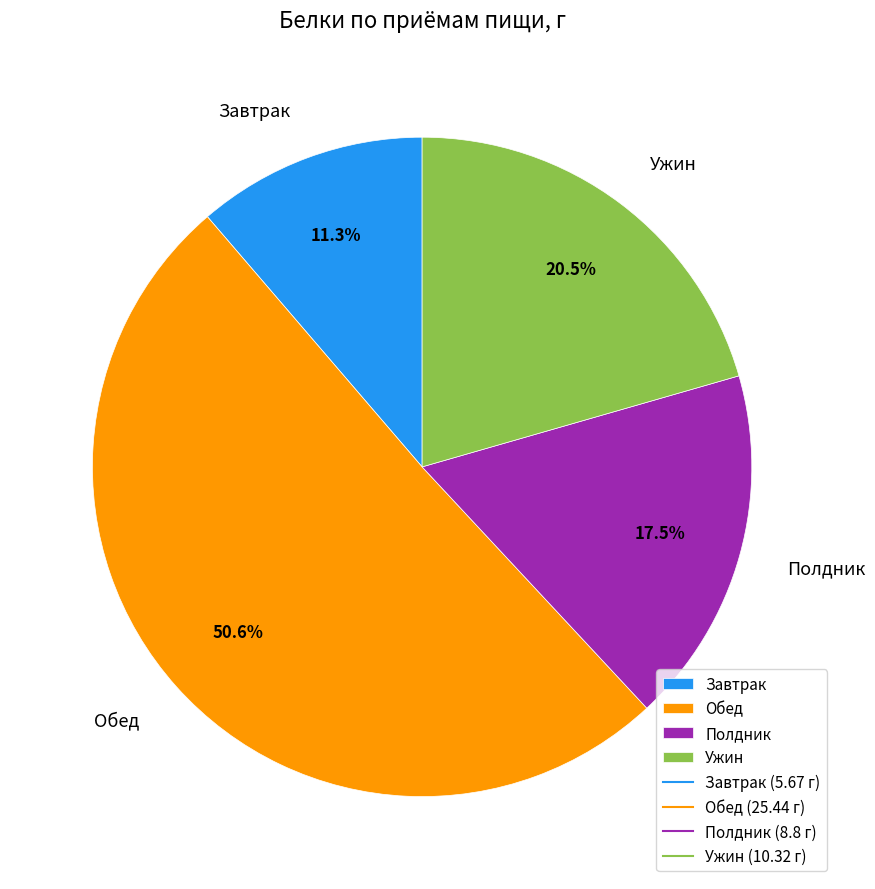

What percentage do Ужин and Обед together represent?

71.2%